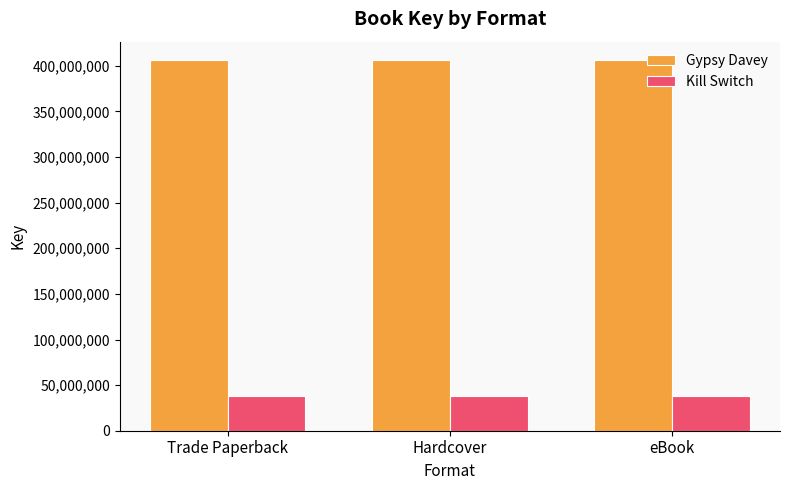

List the series in order of their overall mean, lowest first.

Kill Switch, Gypsy Davey